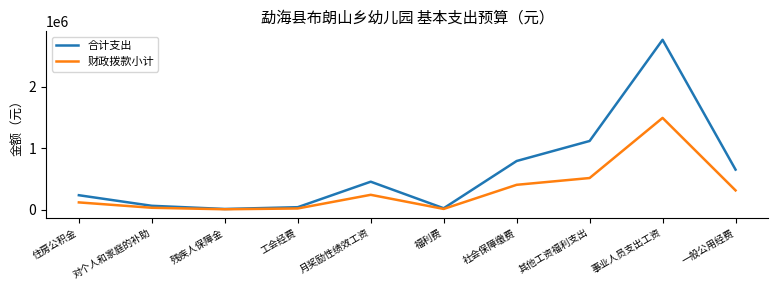

The 财政拨款小计 series shows 18362.3 at 工会经费. True or false?

True